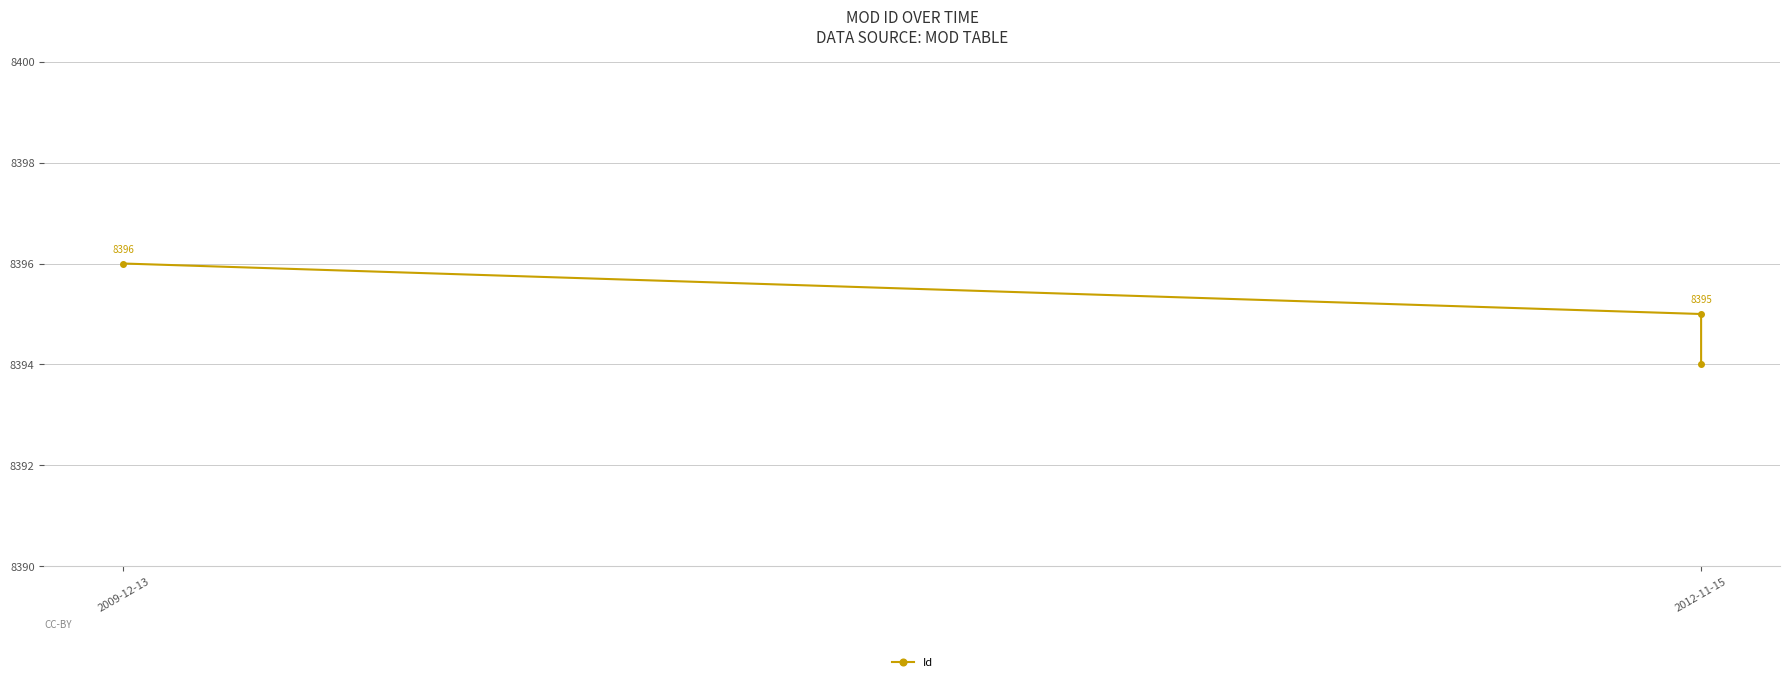

What is the difference between the maximum and second lowest values?

1